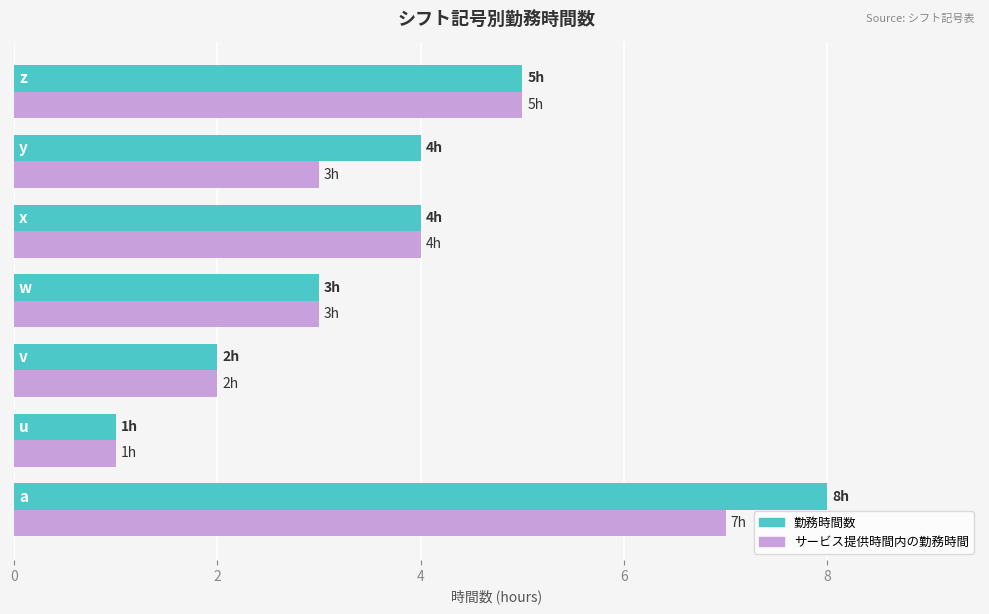

What is the highest value of the 勤務時間数 series?

8